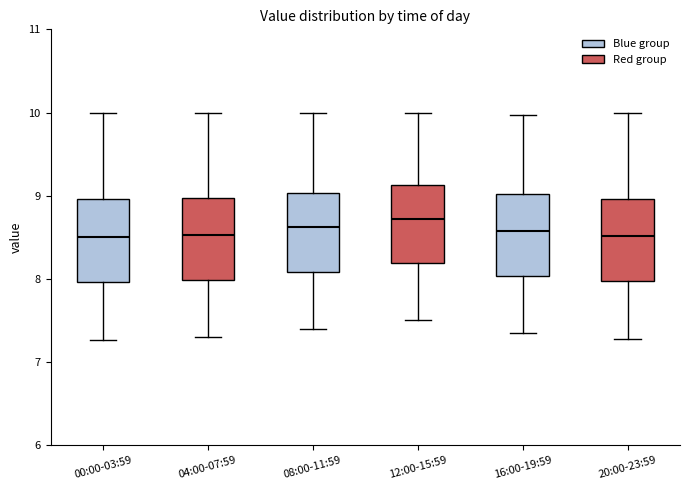

Reading left to right, read every box against the y-axis: the position of its median line, the range the box covers, and the ends of its whiskers. The values are not printed on the chart, so give them approximately, as read against the axis.

00:00-03:59: median 8.5, box 8.0 to 9.0, whiskers 7.3 to 10.0
04:00-07:59: median 8.5, box 8.0 to 9.0, whiskers 7.3 to 10.0
08:00-11:59: median 8.6, box 8.1 to 9.0, whiskers 7.4 to 10.0
12:00-15:59: median 8.7, box 8.2 to 9.1, whiskers 7.5 to 10.0
16:00-19:59: median 8.6, box 8.0 to 9.0, whiskers 7.4 to 10.0
20:00-23:59: median 8.5, box 8.0 to 9.0, whiskers 7.3 to 10.0